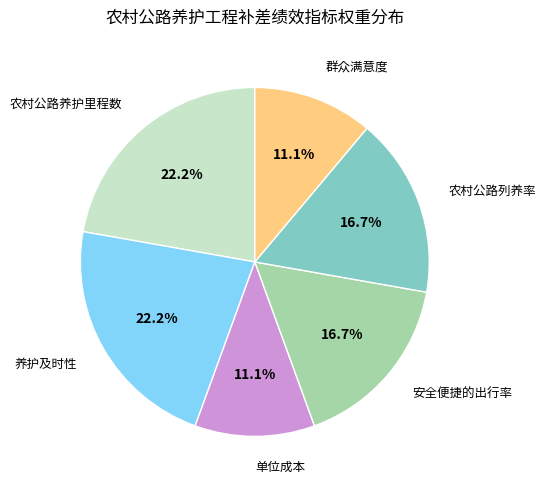

What is the total percentage of 农村公路列养率 and 农村公路养护里程数?

38.9%